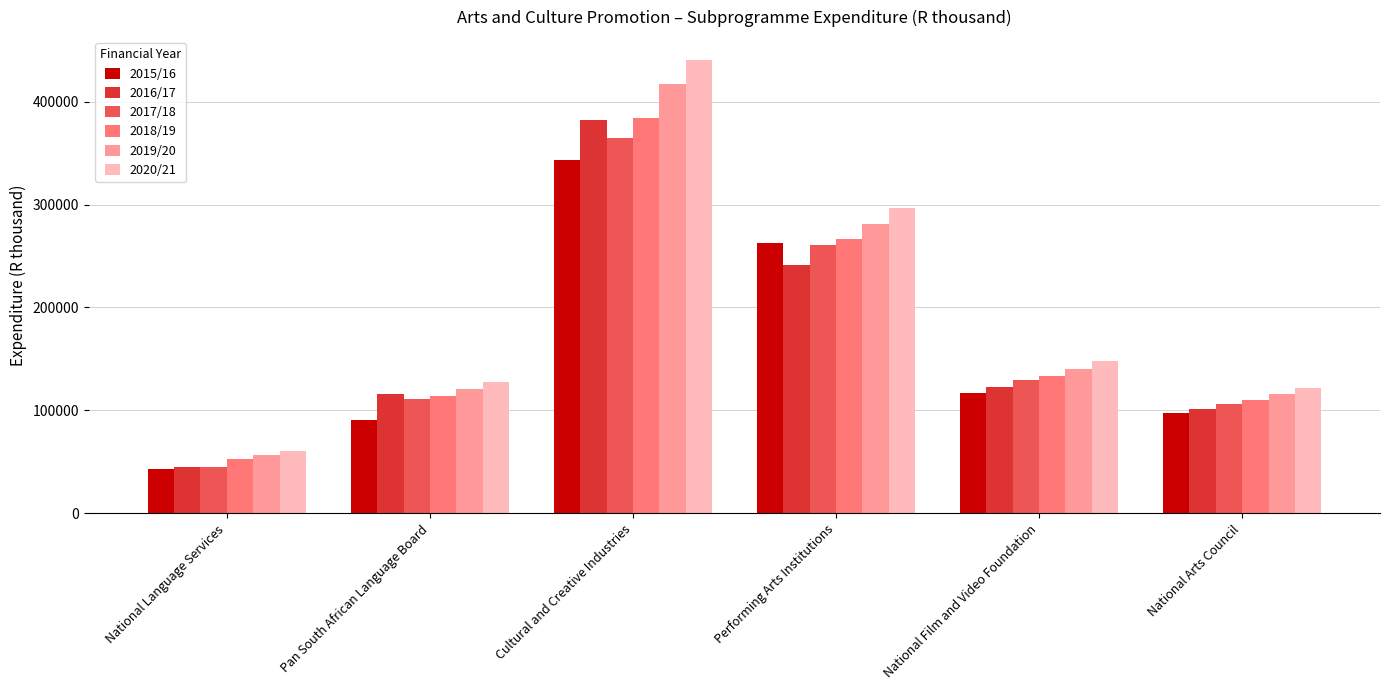

What is the smallest value displayed?

42955